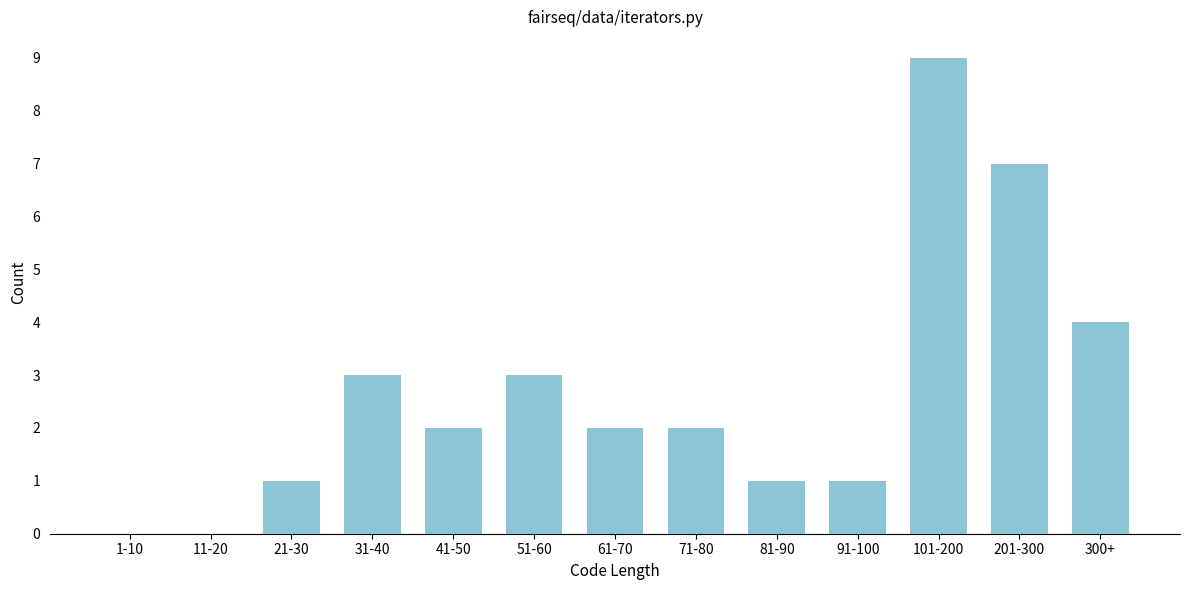

Reading left to right, list all the values displayed in this chart.

1-10=0	11-20=0	21-30=1	31-40=3	41-50=2	51-60=3	61-70=2	71-80=2	81-90=1	91-100=1	101-200=9	201-300=7	300+=4